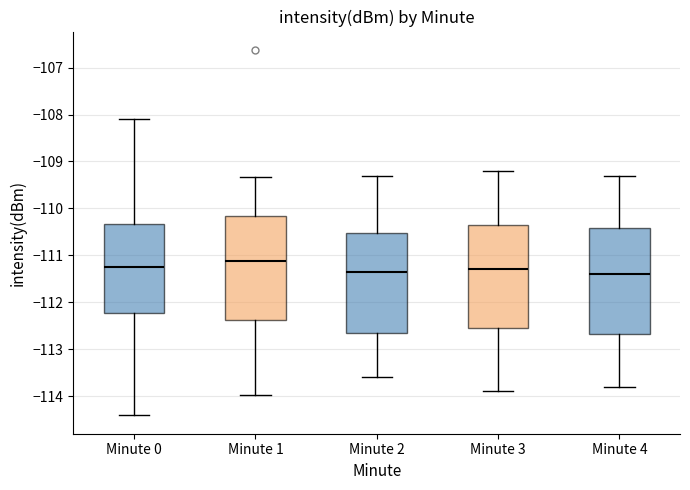

Reading left to right, transcribe this box plot: for each box, give where its median line is, the range the box spans, and where its two whiskers end, as read against the y-axis. The values are not printed on the chart, so give them approximately, as read against the axis.

Minute 0: median -111.3, box -112.2 to -110.3, whiskers -114.4 to -108.1
Minute 1: median -111.1, box -112.4 to -110.2, whiskers -114.0 to -109.3
Minute 2: median -111.3, box -112.6 to -110.5, whiskers -113.6 to -109.3
Minute 3: median -111.3, box -112.5 to -110.3, whiskers -113.9 to -109.2
Minute 4: median -111.4, box -112.7 to -110.4, whiskers -113.8 to -109.3